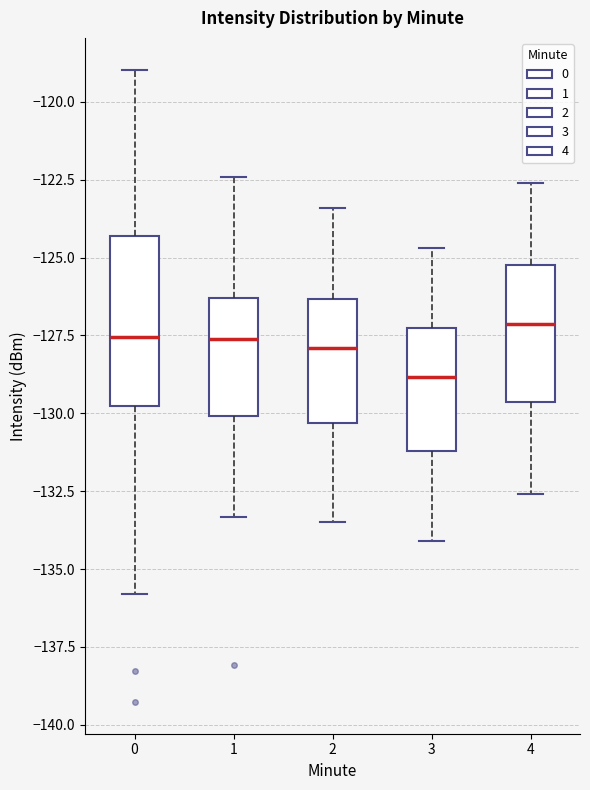

Reading left to right, read every box against the y-axis: the position of its median line, the range the box covers, and the ends of its whiskers. The values are not printed on the chart, so give them approximately, as read against the axis.

0: median -127.5, box -130.0 to -124.5, whiskers -136.0 to -119.0
1: median -127.5, box -130.0 to -126.5, whiskers -133.5 to -122.5
2: median -128.0, box -130.5 to -126.5, whiskers -133.5 to -123.5
3: median -129.0, box -131.0 to -127.0, whiskers -134.0 to -124.5
4: median -127.0, box -129.5 to -125.0, whiskers -132.5 to -122.5